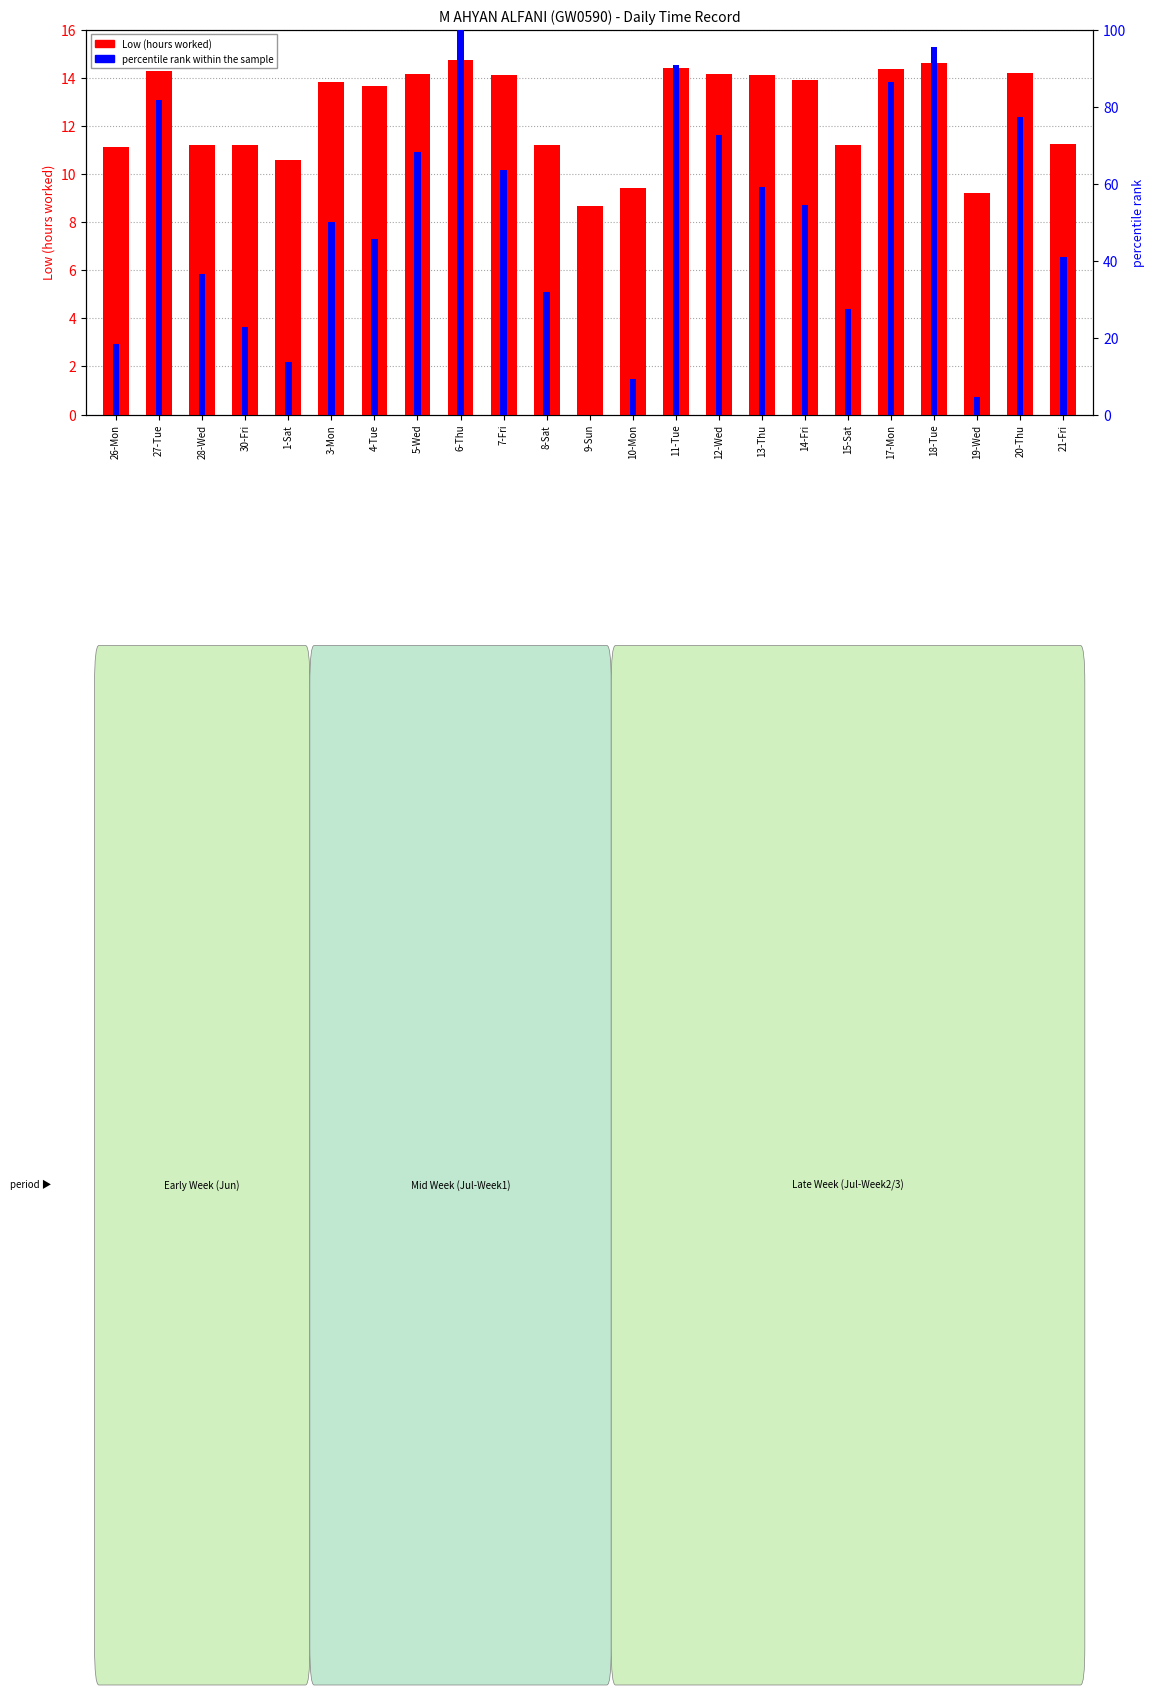

At which category does the chart reach its peak across all series?

6-Thu